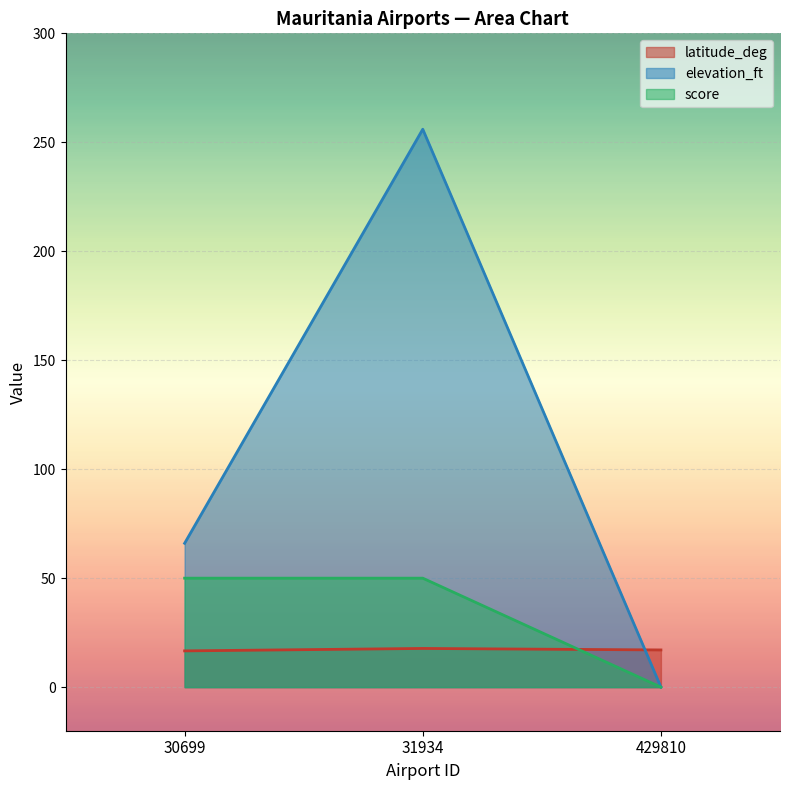

At which category is the sum across all series the highest?

31934